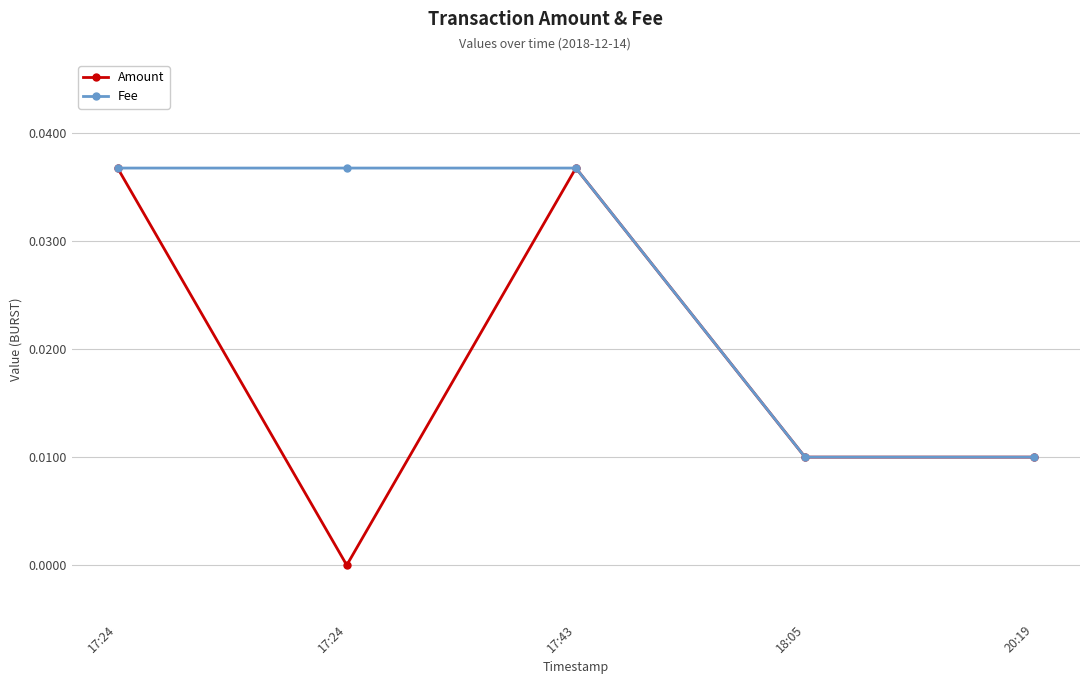

How many data points does each series have?

5